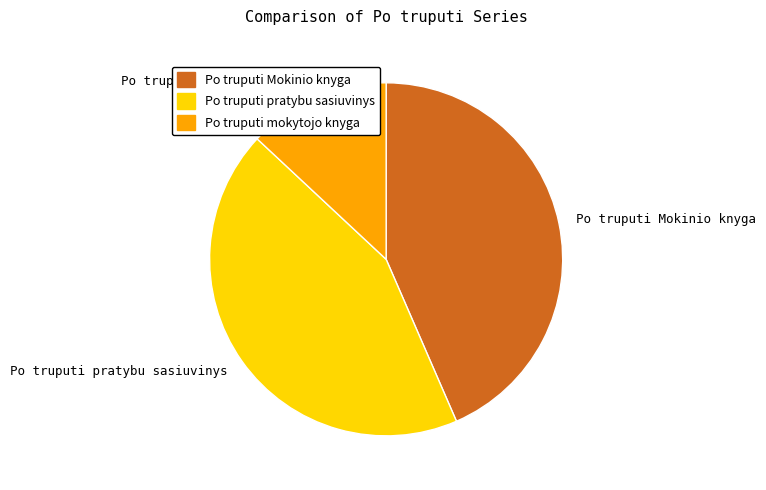

Count the number of slices in the pie.

3